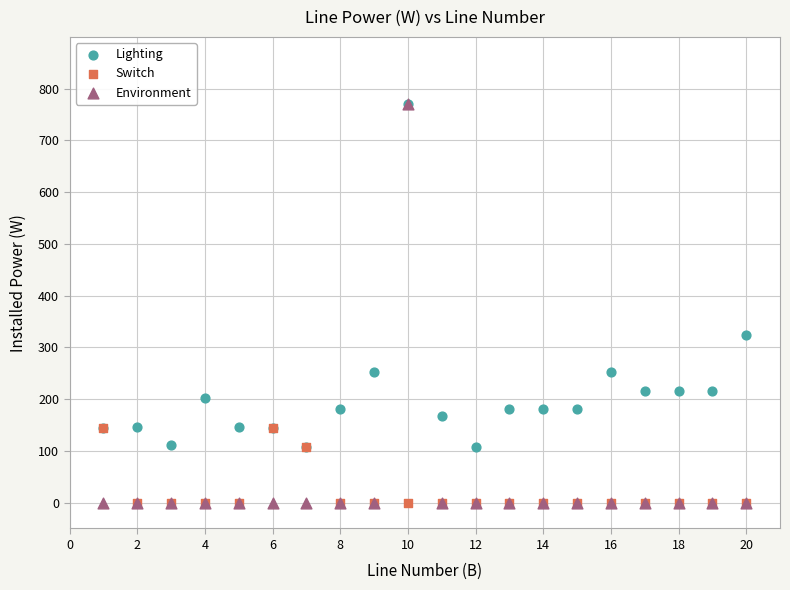

In the Lighting series, what Y value is closest to 439?

324